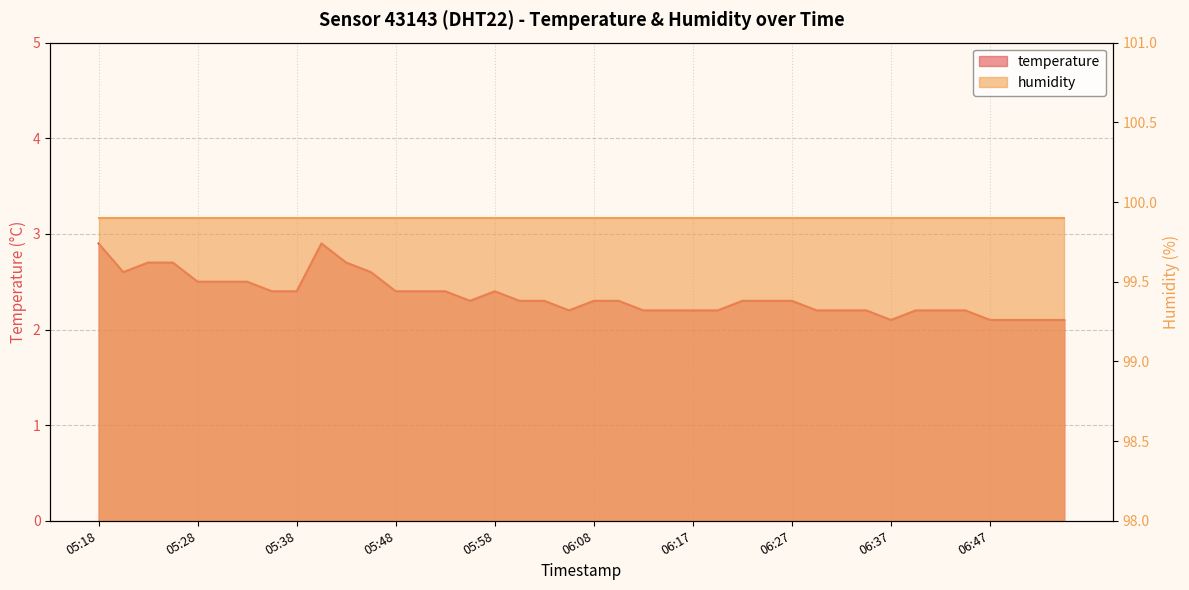

What position from the left is 06:44?

36